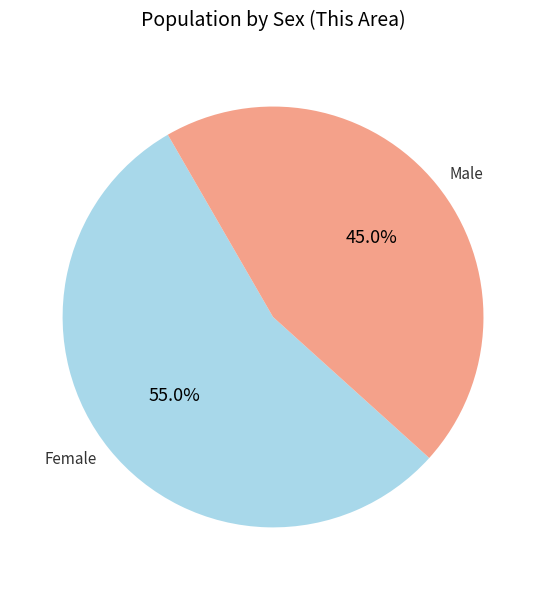

Rank the categories by value from lowest to highest.

Male, Female